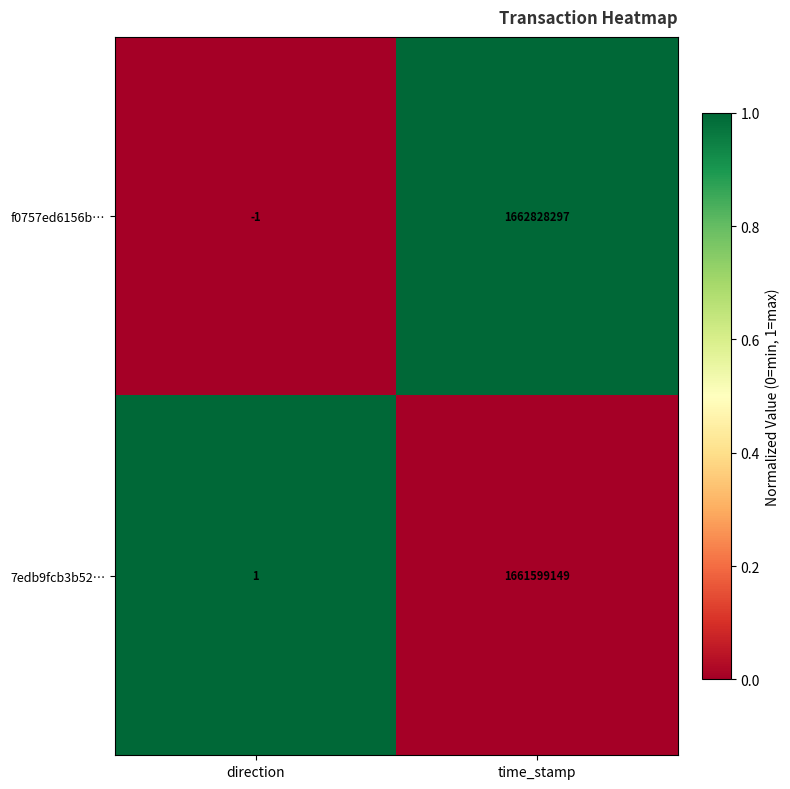

True or false: 7edb9fcb3b52… has a value of 2798138849 at time_stamp.

False